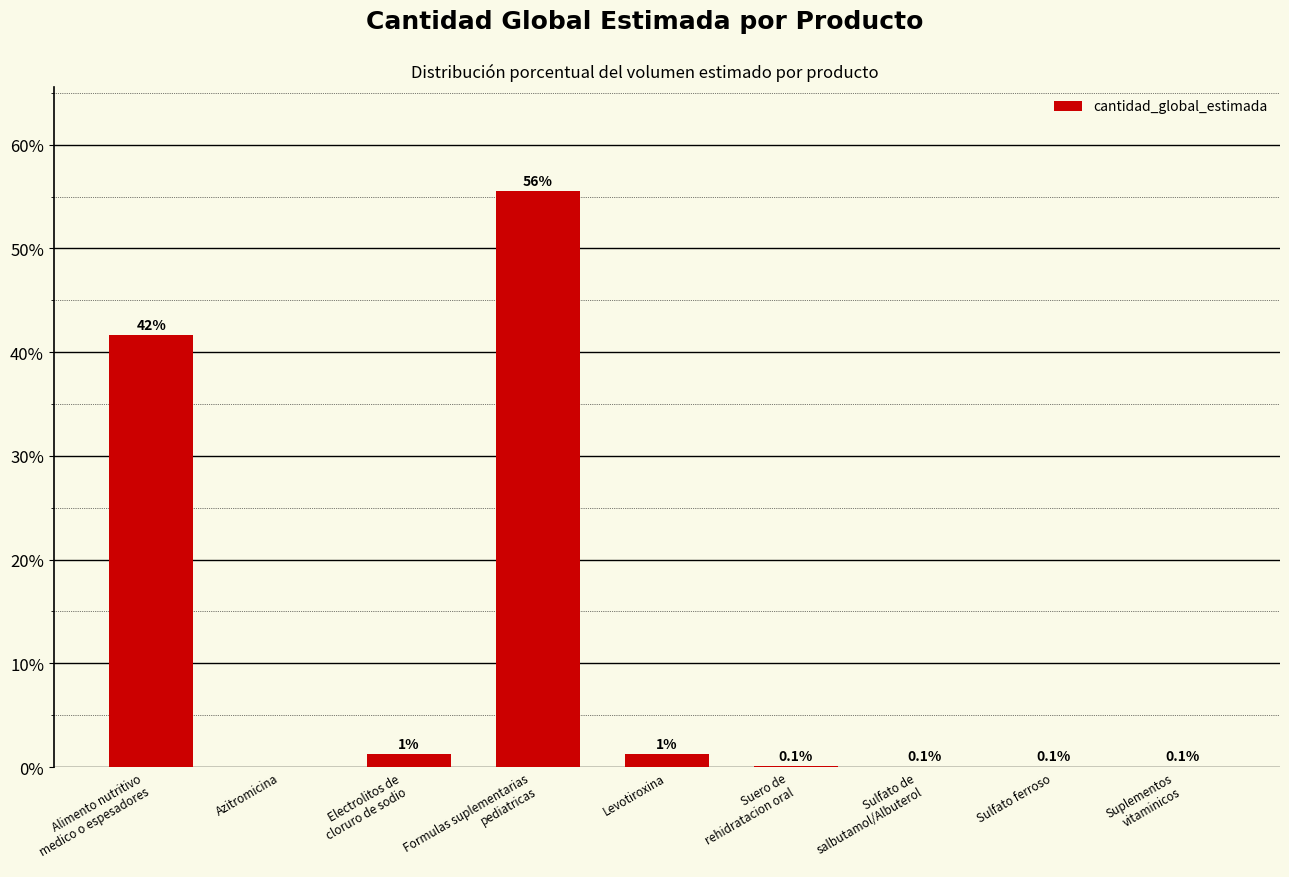

What is the maximum value shown in the chart?

55.6